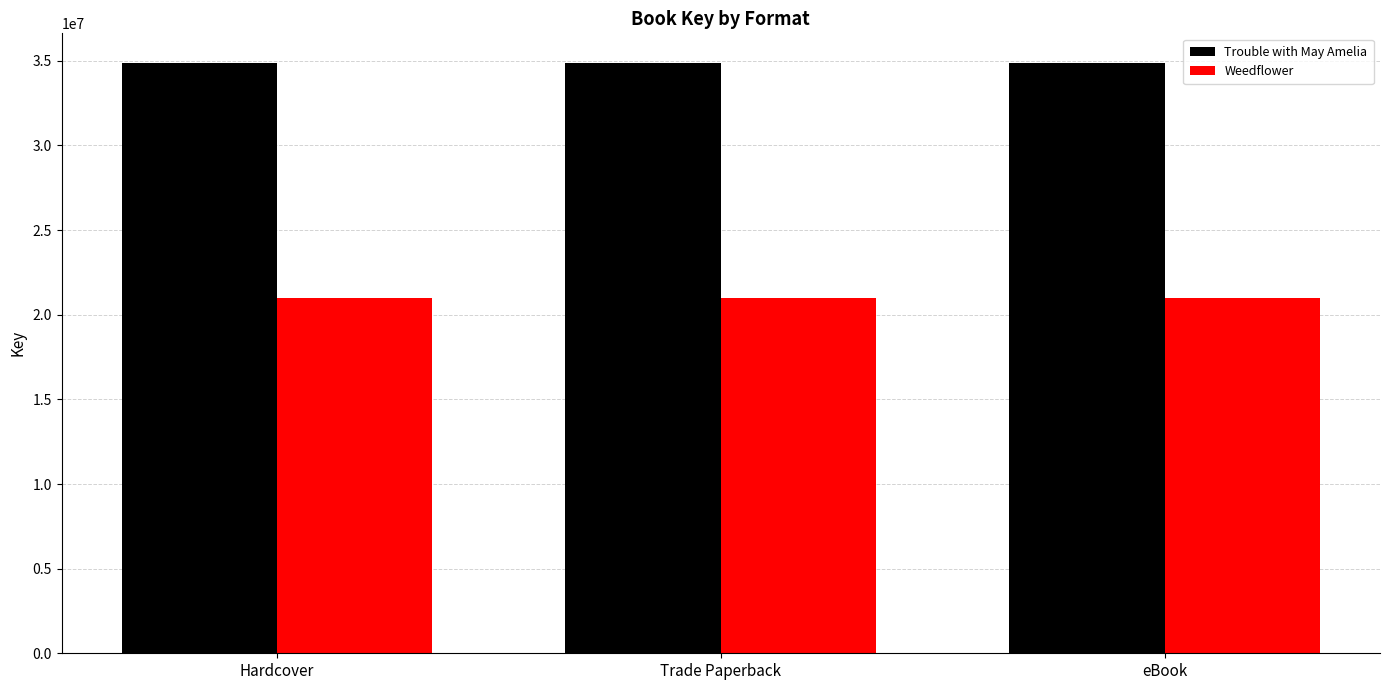

At eBook, list the series in order from smallest to largest.

Weedflower, Trouble with May Amelia